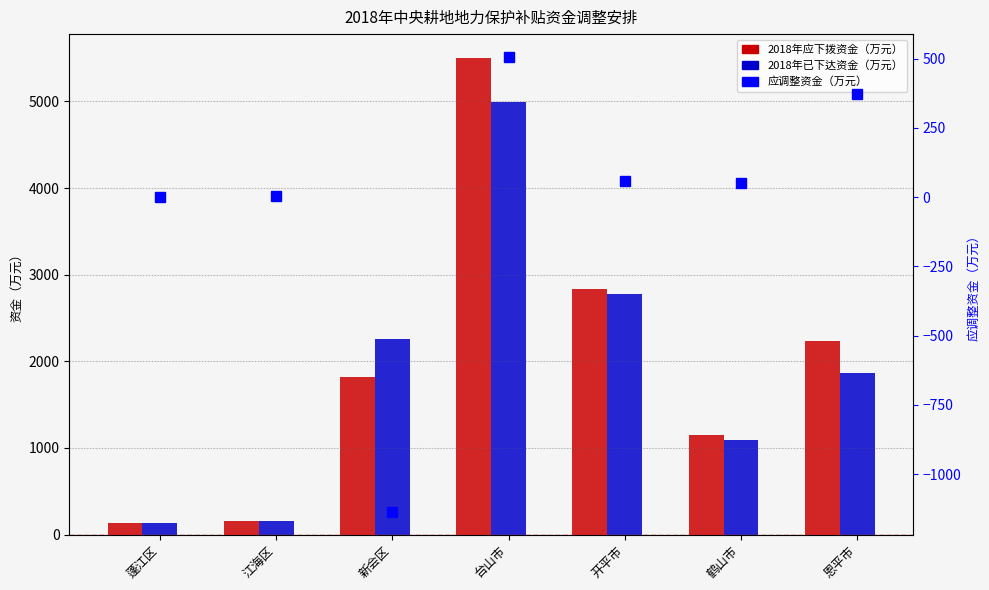

Reading right to left, list all the values displayed in this chart.

2018年应下拨资金（万元）: 恩平市=2234.2	鹤山市=1147.0	开平市=2836.9	台山市=5501.5	新会区=1822.7	江海区=158.7	蓬江区=134.4
2018年已下达资金（万元）: 恩平市=1860.4	鹤山市=1097.3	开平市=2777.3	台山市=4995.2	新会区=2254.0	江海区=155.1	蓬江区=133.8
应调整资金（万元）: 恩平市=372.9	鹤山市=49.7	开平市=59.7	台山市=506.3	新会区=-1136.3	江海区=3.6	蓬江区=0.6